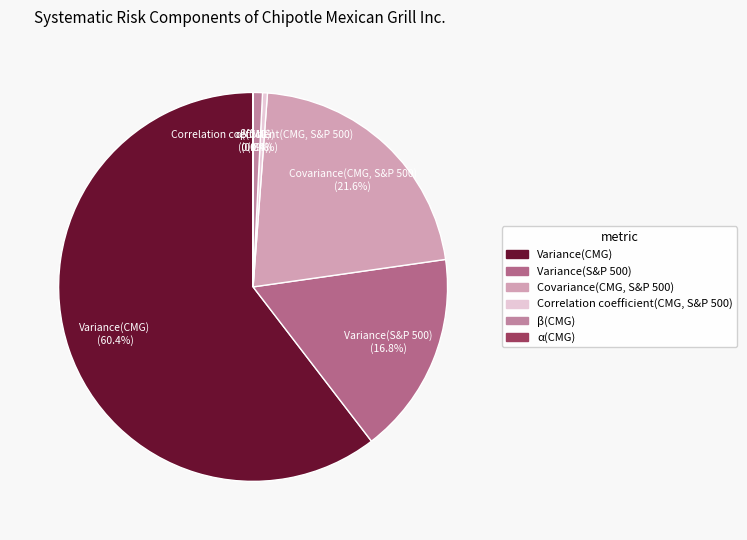

Which slice is the largest?

Variance(CMG)